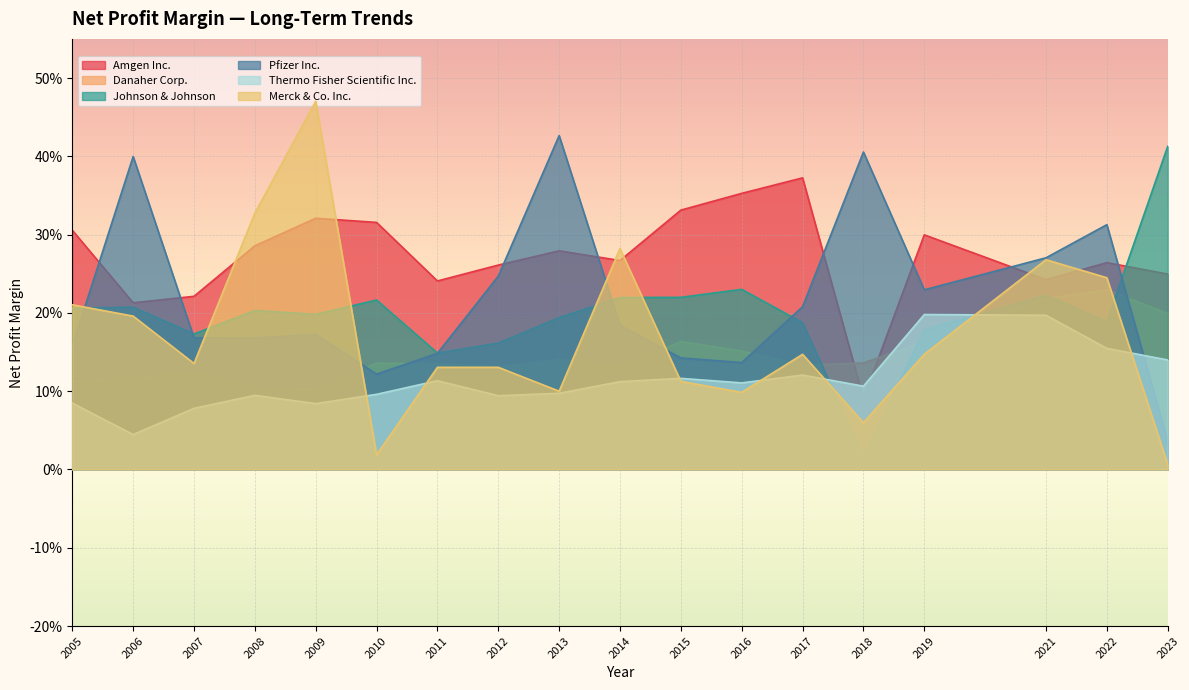

Which series changed the most between 2015 and 2022?

Pfizer Inc.